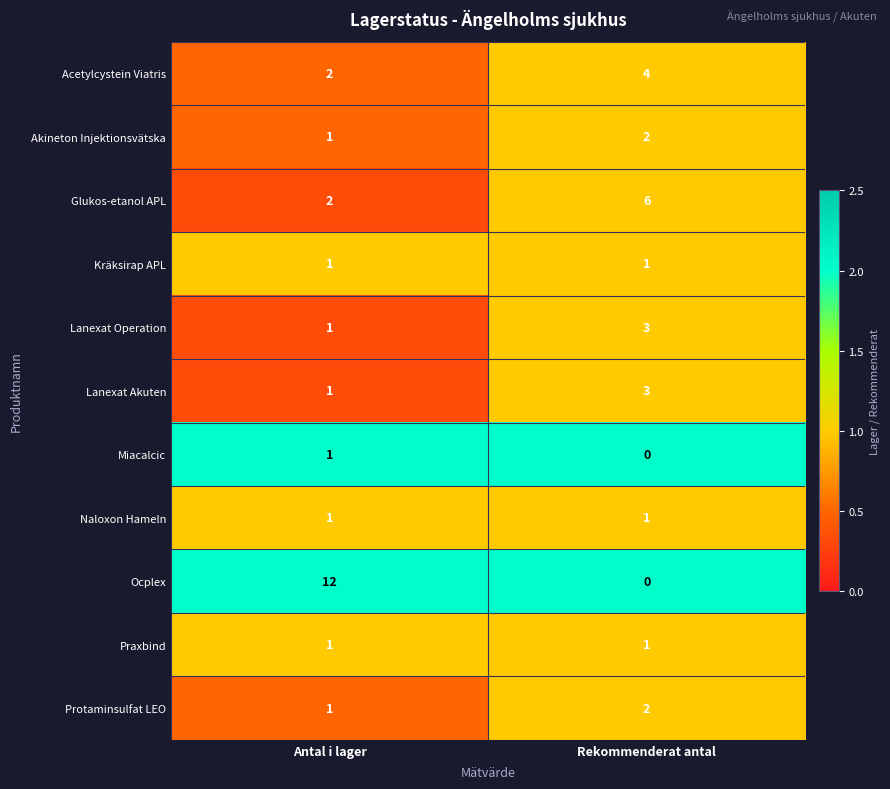

What is the maximum value shown in the chart?

12